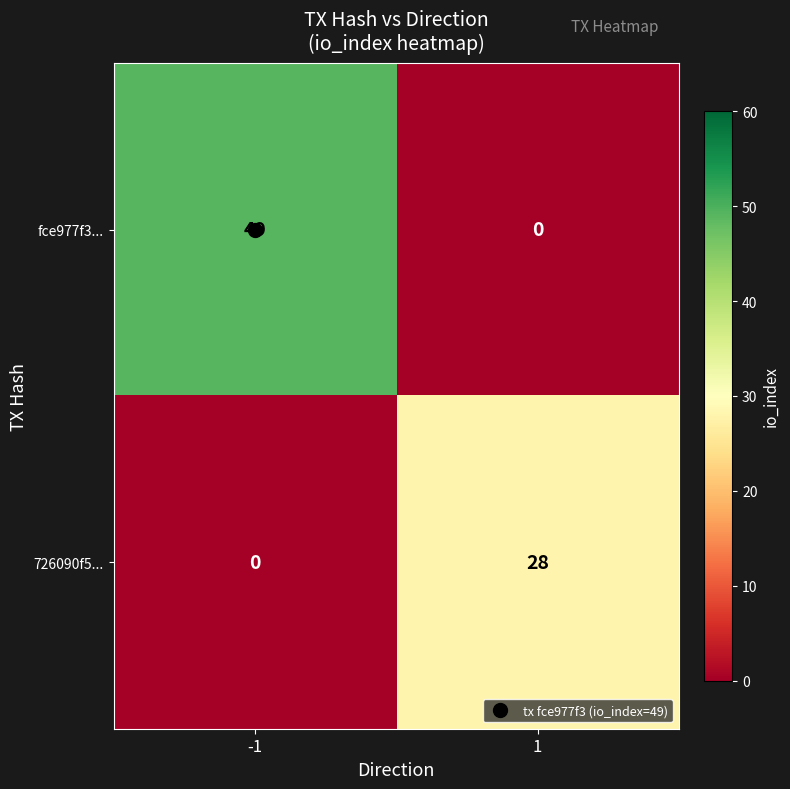

How many series are shown in this chart?

2